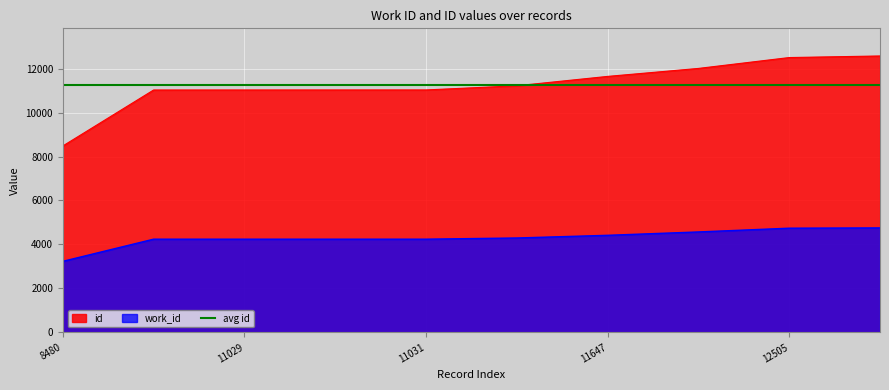

Reading left to right, what are all the values shown in this chart?

id: 8480	11028	11029	11030	11031	11221	11647	12010	12505	12577
work_id: 3230	4239	4239	4239	4239	4293	4415	4568	4739	4752